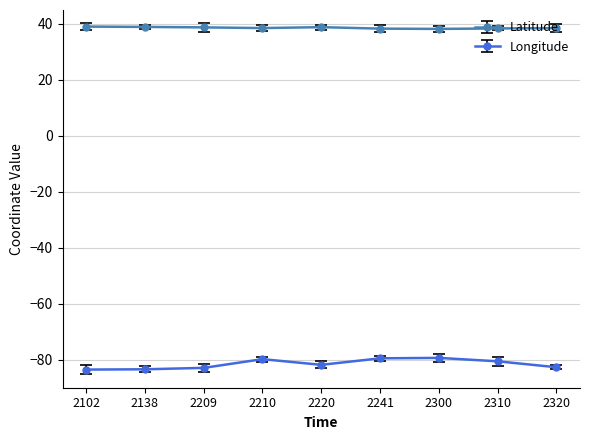

What is the value of the Longitude point at the 1st from the left?

-83.5